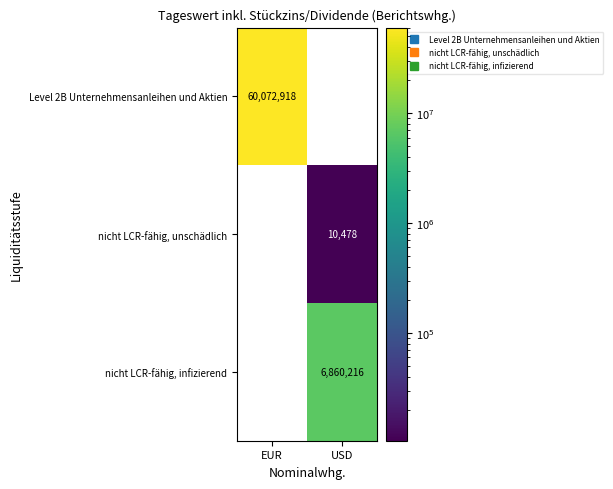

At which label does Level 2B Unternehmensanleihen und Aktien reach its minimum?

EUR